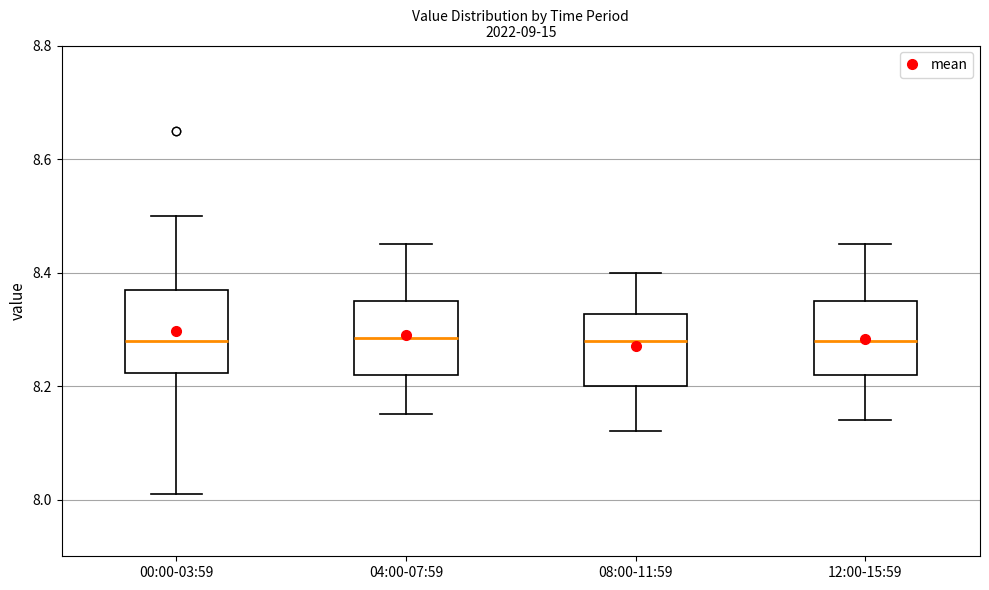

Where does the median line of the box for 12:00-15:59 sit on the y-axis? The values are not printed on the chart, so give them approximately, as read against the axis.

8.28